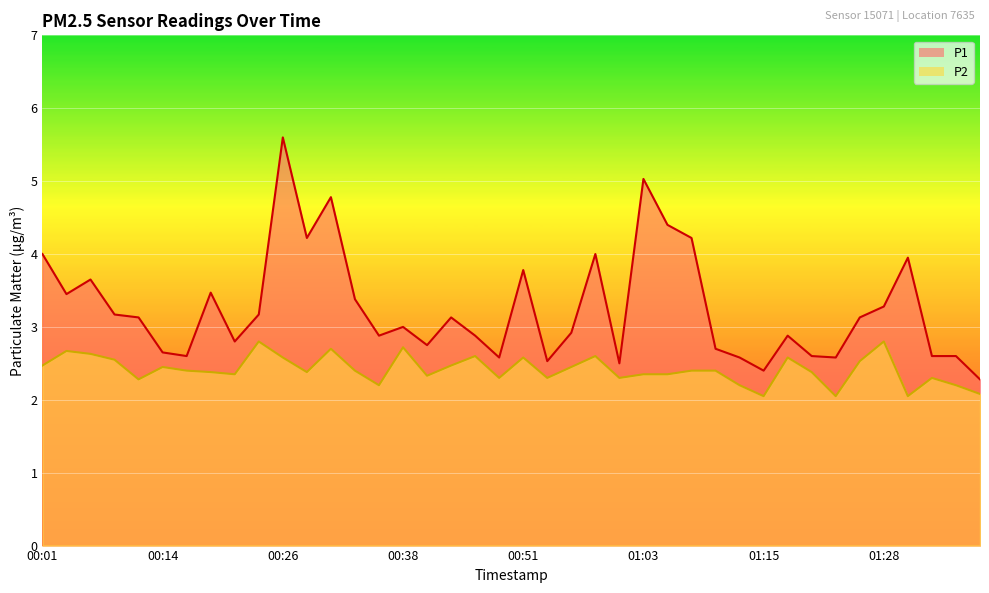

At how many categories does at least one series exceed 3?

20